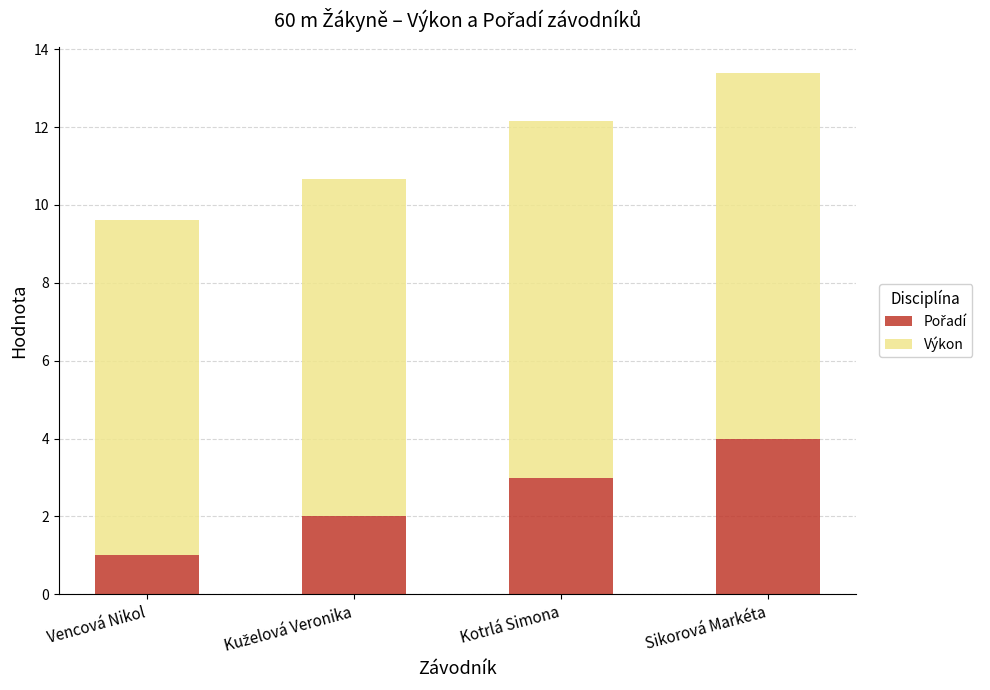

At which category is the sum across all series the highest?

Sikorová Markéta